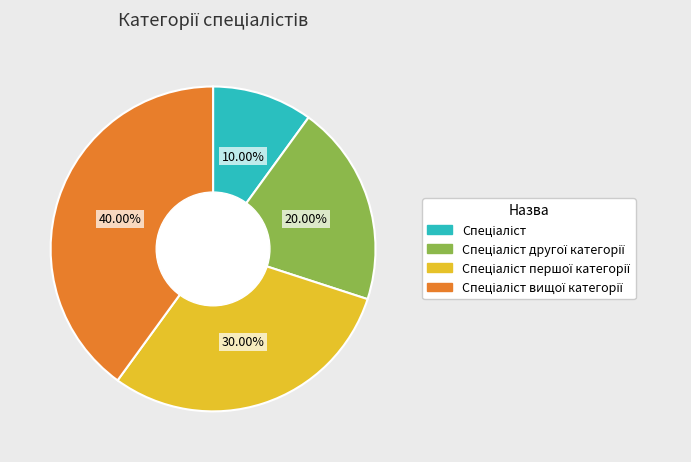

Is there a majority slice in this chart?

No